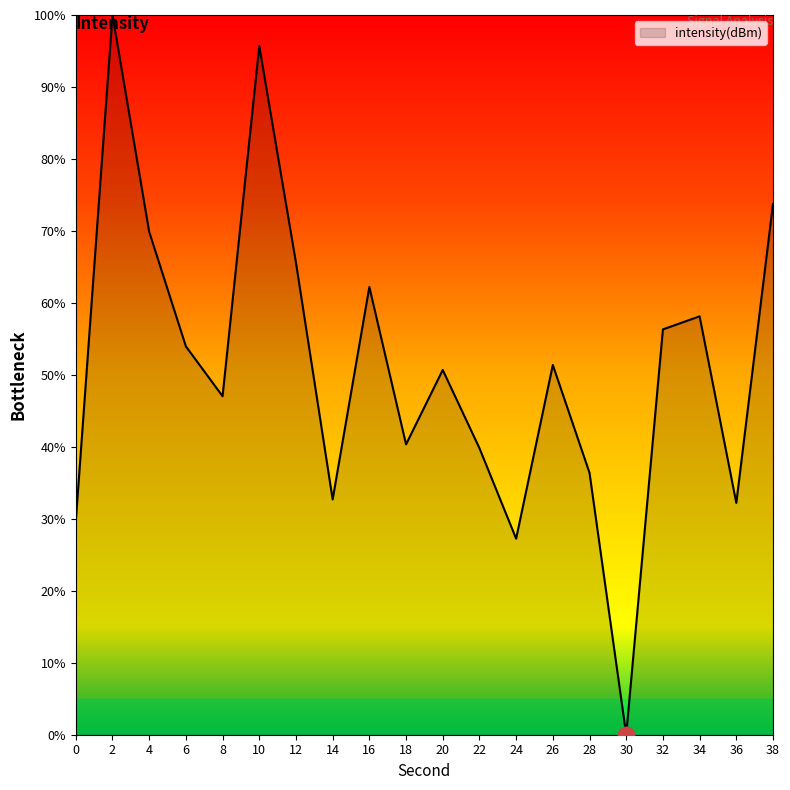

How many values are above zero?

19